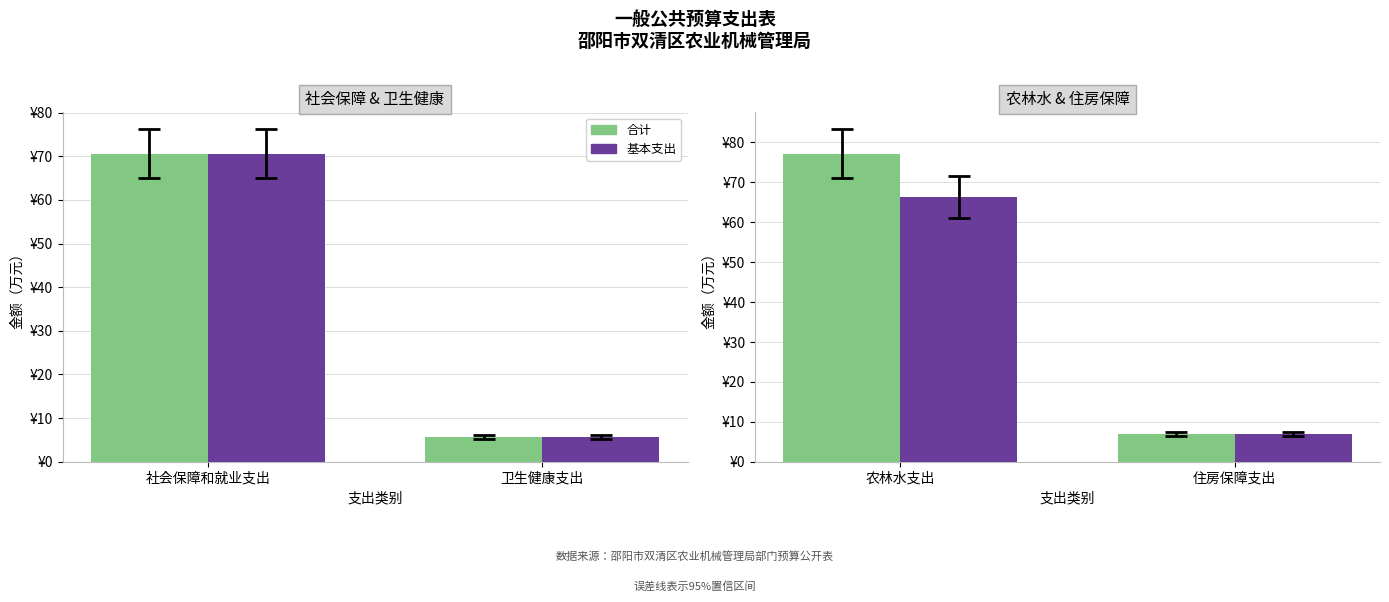

At 农林水支出, list the series in order from largest to smallest.

合计, 基本支出